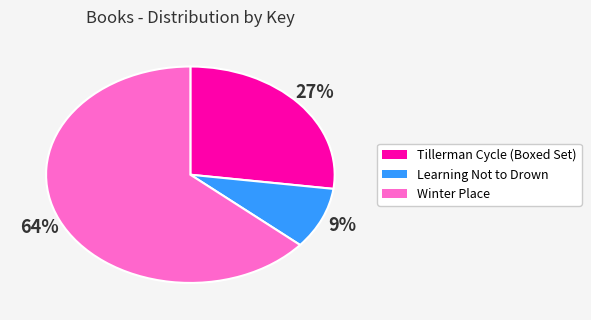

To the nearest percent, what is the average slice percentage?

33%